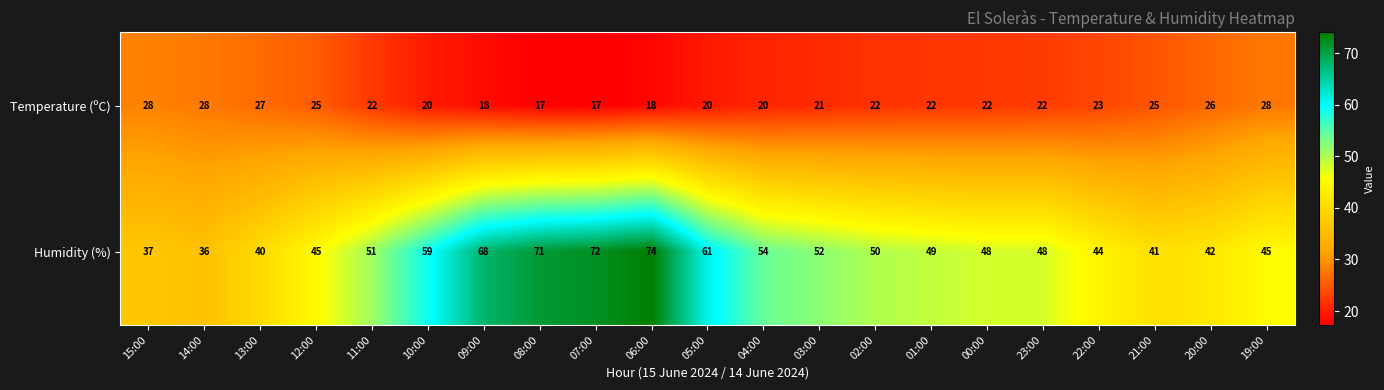

What is the total value across all series at 15:00?

65